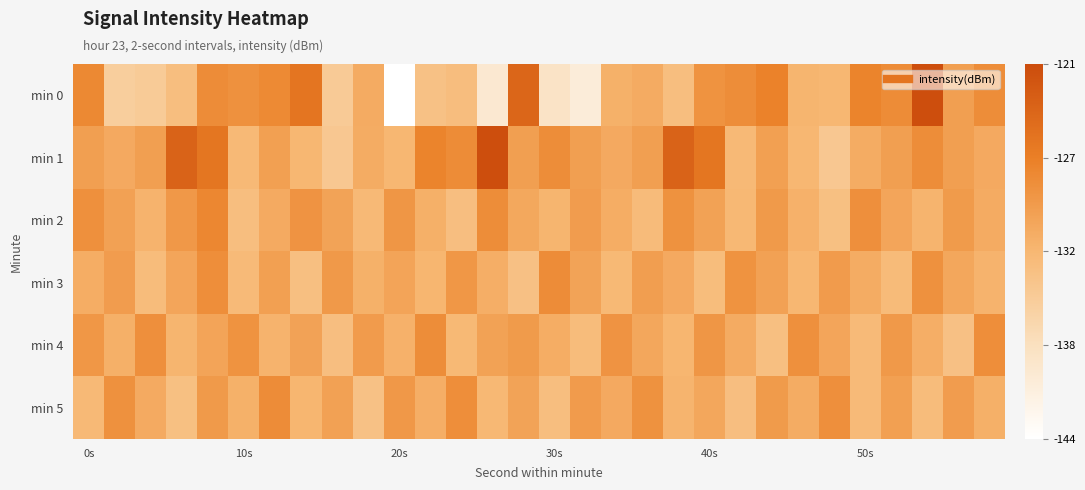

Reading left to right, extract all data points from this chart.

min 0: -127.8	-135.7	-135.2	-133.4	-128.2	-128.6	-127.9	-125.6	-135.1	-131.3	-144.0	-133.9	-133.4	-139.8	-123.9	-138.8	-140.5	-131.9	-131.3	-133.5	-128.8	-128.2	-127.1	-132.2	-132.5	-127.3	-128.0	-121.4	-130.0	-128.2
min 1: -130.1	-131.1	-130.1	-123.7	-125.8	-132.8	-130.1	-132.5	-134.8	-131.4	-132.5	-127.3	-128.0	-121.4	-130.0	-128.2	-130.1	-131.1	-130.1	-123.7	-125.8	-132.8	-130.1	-132.5	-134.8	-131.4	-130.0	-128.2	-130.1	-131.1
min 2: -128.5	-130.2	-132.1	-129.3	-127.6	-133.4	-131.2	-128.9	-130.5	-132.8	-129.1	-131.7	-133.5	-128.2	-130.9	-132.3	-129.8	-131.5	-133.1	-128.7	-130.3	-132.6	-129.5	-131.9	-133.7	-128.4	-130.7	-132.2	-129.6	-131.3
min 3: -131.5	-129.8	-133.2	-130.7	-128.3	-132.9	-130.1	-133.6	-129.4	-131.8	-130.6	-132.4	-129.2	-131.6	-133.8	-128.1	-130.5	-132.7	-129.9	-131.1	-133.3	-128.8	-130.2	-132.5	-129.7	-131.4	-133.0	-128.6	-130.8	-132.1
min 4: -129.2	-131.7	-128.4	-132.3	-130.6	-128.8	-132.1	-130.4	-133.5	-129.7	-131.9	-128.2	-132.7	-130.3	-129.6	-131.5	-133.2	-128.9	-130.8	-132.4	-129.1	-131.3	-133.6	-128.5	-130.7	-132.9	-129.4	-131.6	-133.8	-128.3
min 5: -132.8	-128.6	-131.2	-133.7	-129.5	-131.8	-128.1	-132.4	-130.2	-133.9	-129.3	-131.6	-128.3	-132.6	-130.5	-133.4	-129.7	-131.1	-128.7	-132.2	-130.8	-133.5	-129.6	-131.4	-128.4	-132.9	-130.1	-133.2	-129.8	-131.7